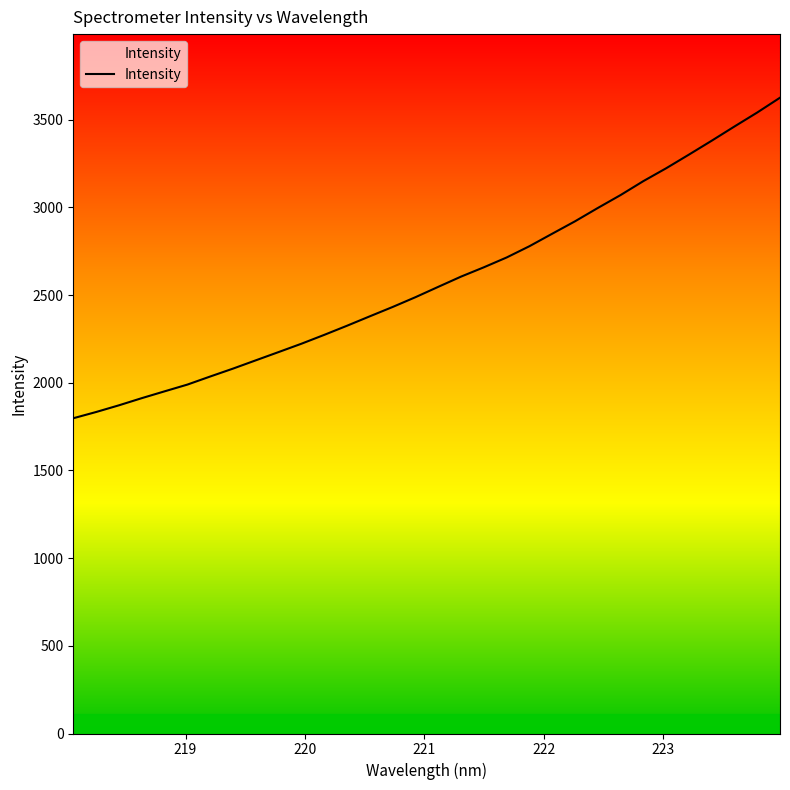

Is this an area chart (filled region under the line)?

No